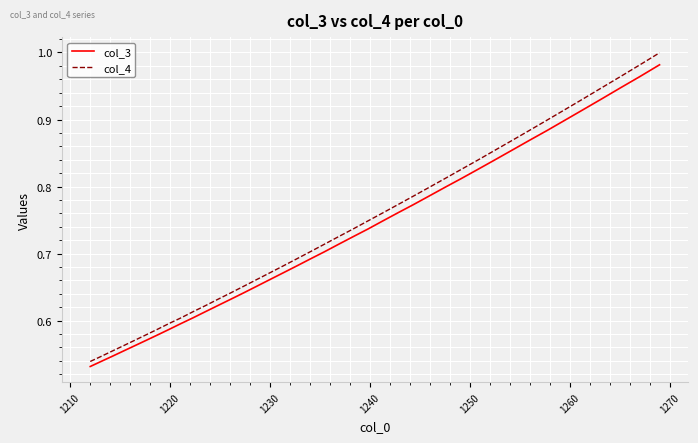

Which series has the widest spread of values?

col_4